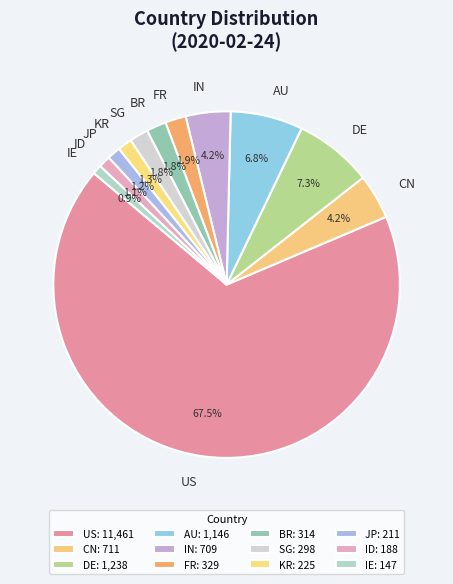

To the nearest percent, what is the average slice percentage?

8%